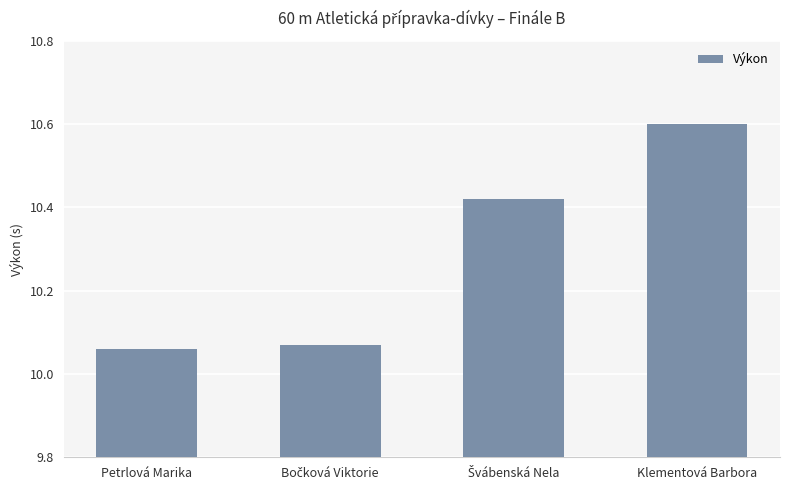

What is the difference between the maximum and minimum values?

0.5